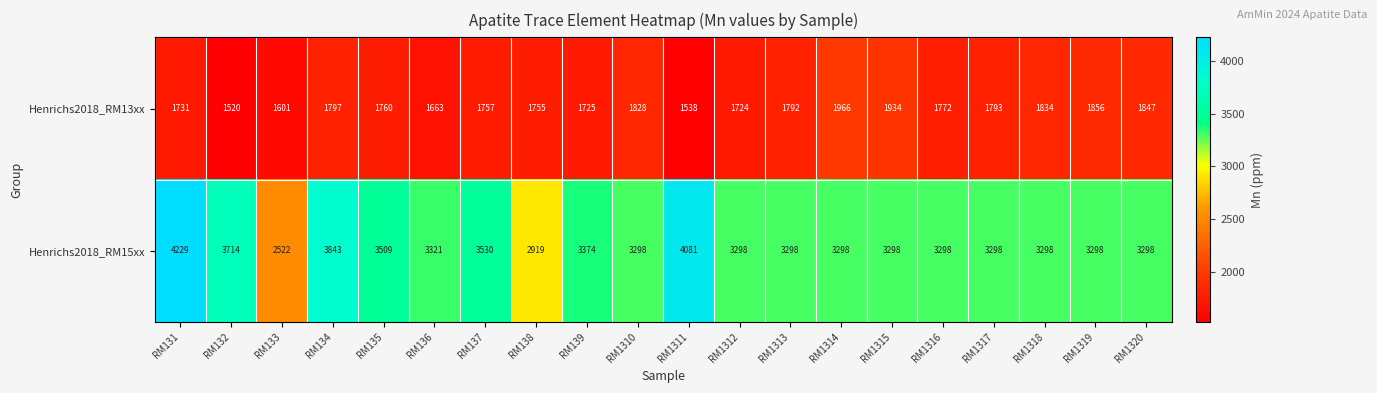

Rank the series by their average value, from highest to lowest.

Henrichs2018_RM15xx, Henrichs2018_RM13xx